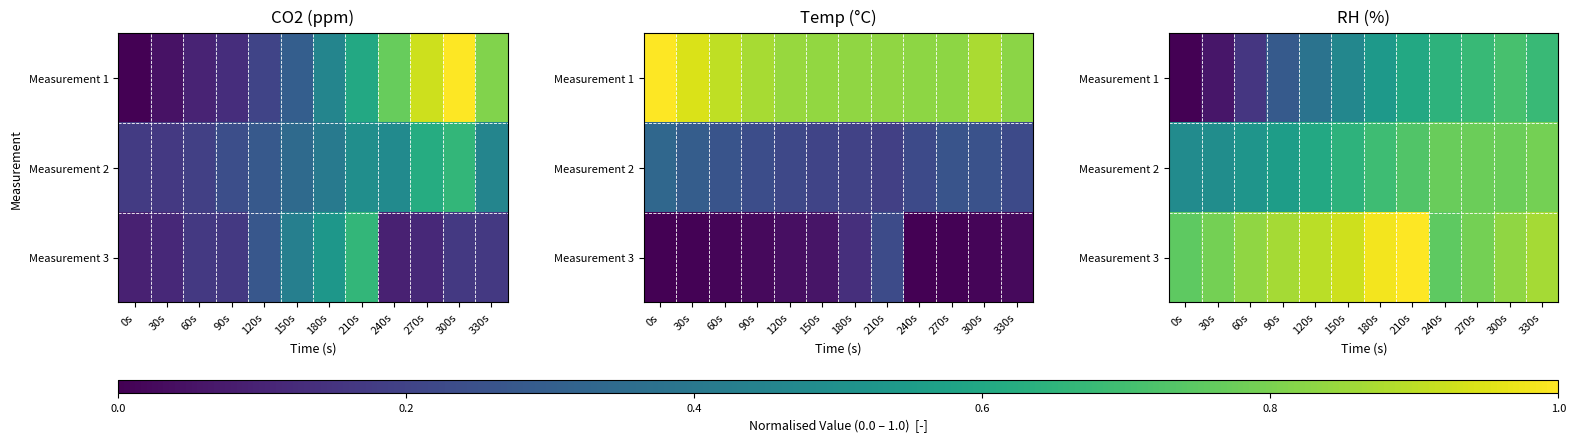

At 330s, list the series in order from largest to smallest.

Measurement 3, Measurement 2, Measurement 1